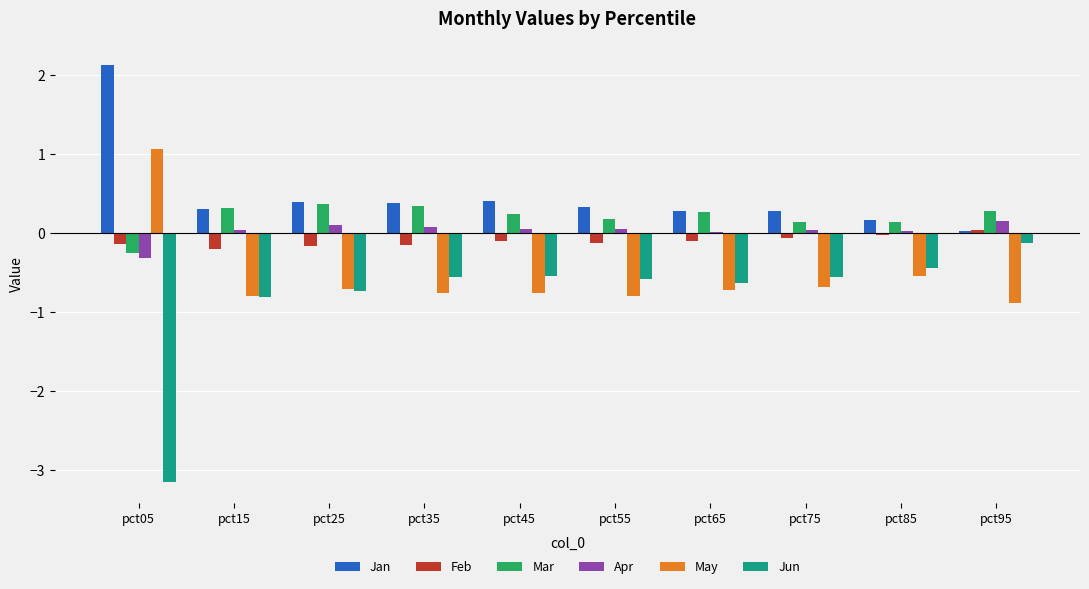

What is the spread (max minus min) of values at pct25?

1.1